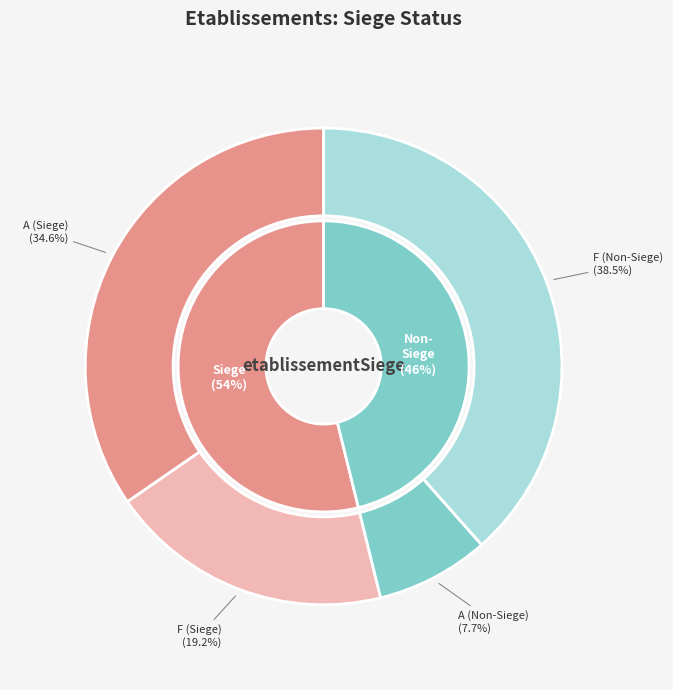

Which slice is the smallest?

false